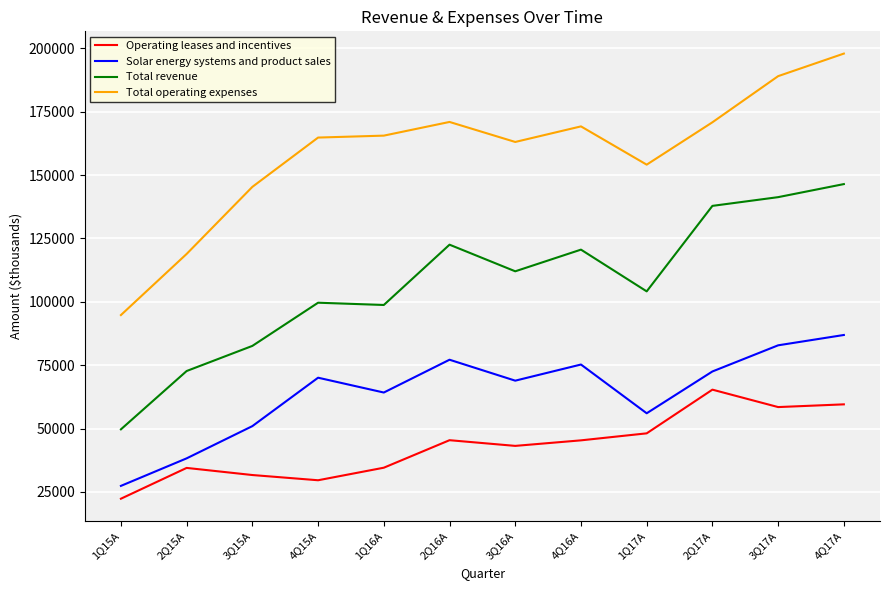

True or false: Solar energy systems and product sales and Operating leases and incentives intersect in this chart.

False